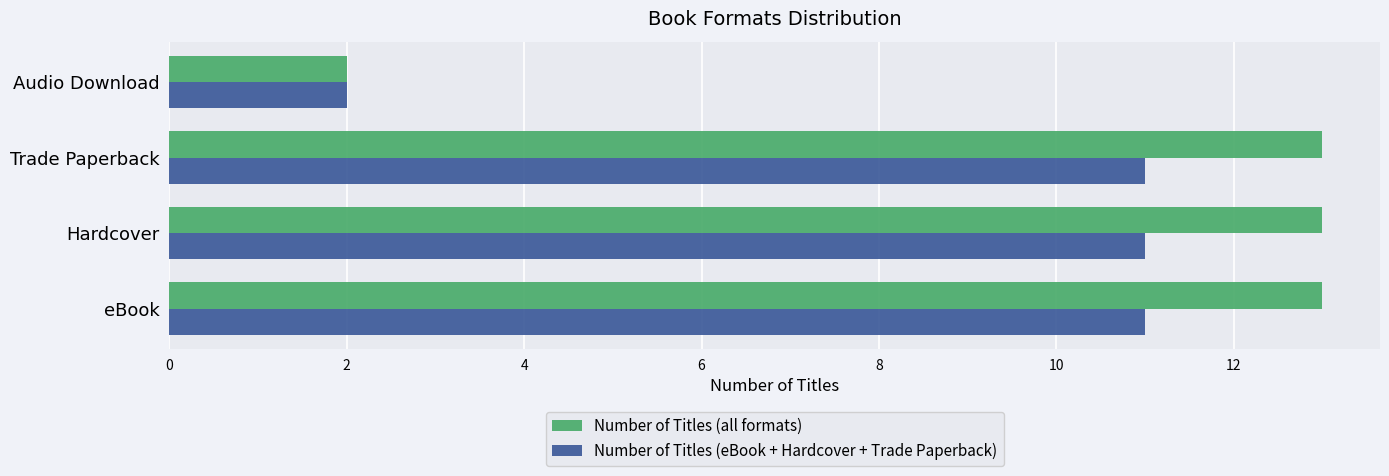

What is the approximate value of Number of Titles (eBook + Hardcover + Trade Paperback) at Hardcover?

11